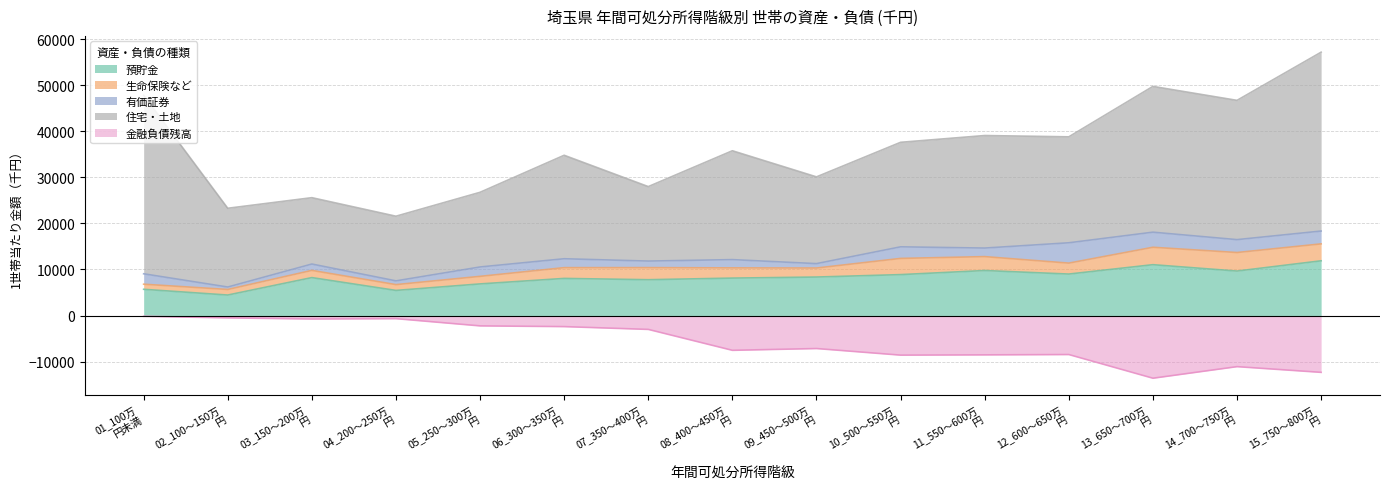

True or false: 有価証券 and 預貯金 cross at least once.

False